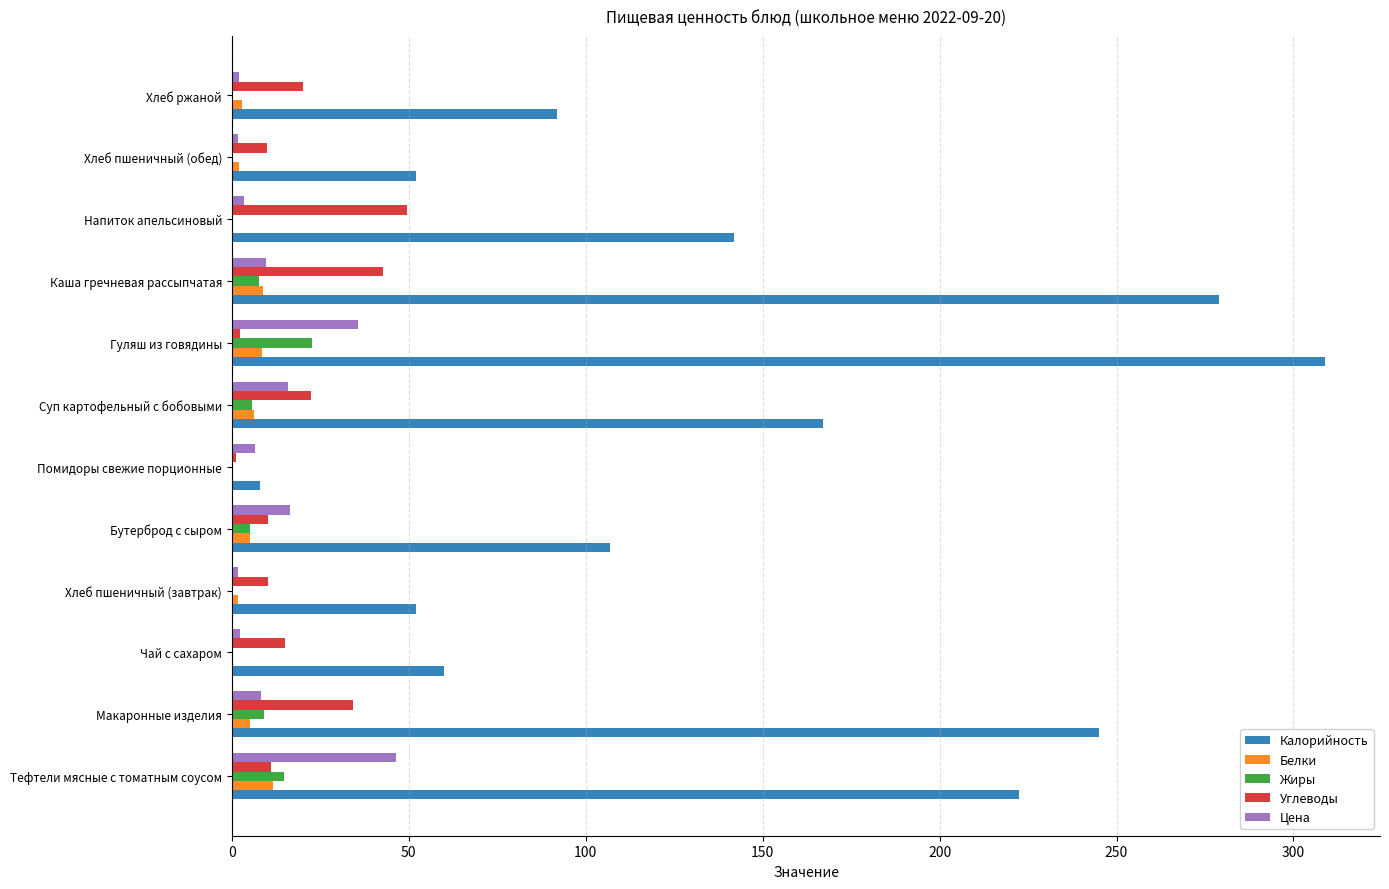

Between Тефтели мясные с томатным соусом and Гуляш из говядины, which series saw the biggest shift?

Калорийность